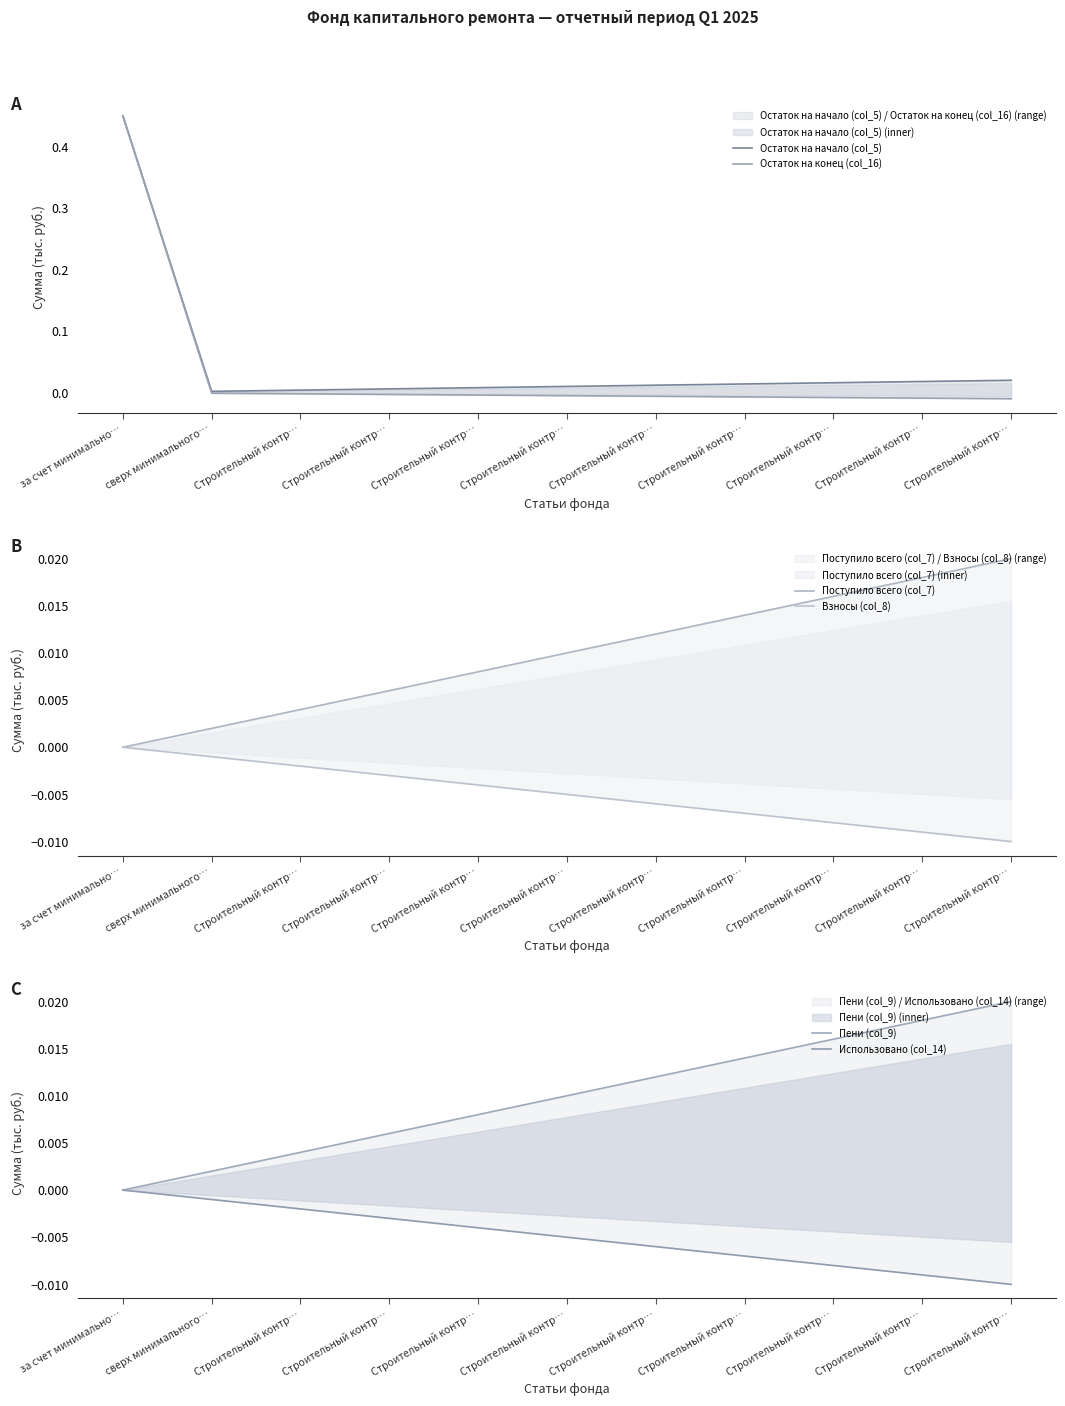

How many times do Остаток на конец (col_16) and Пени (col_9) cross each other?

1